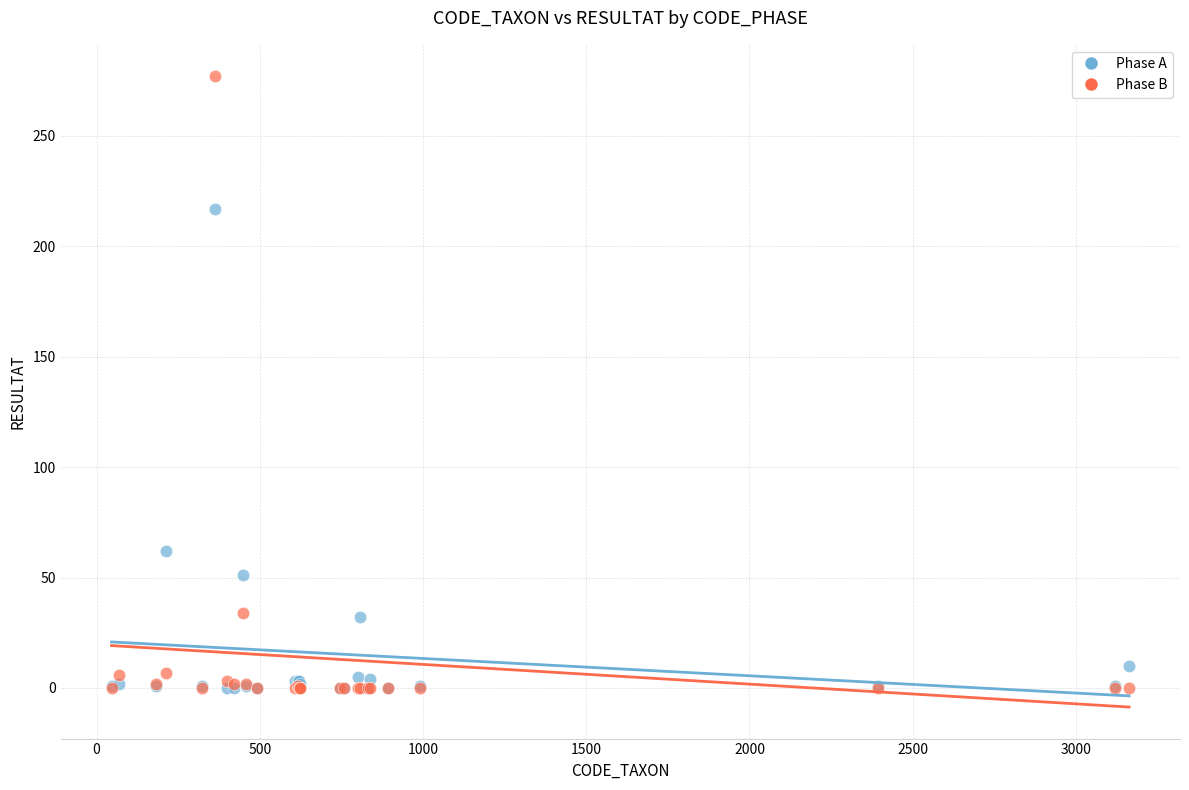

What are all the series names shown in the legend?

Phase A, Phase B